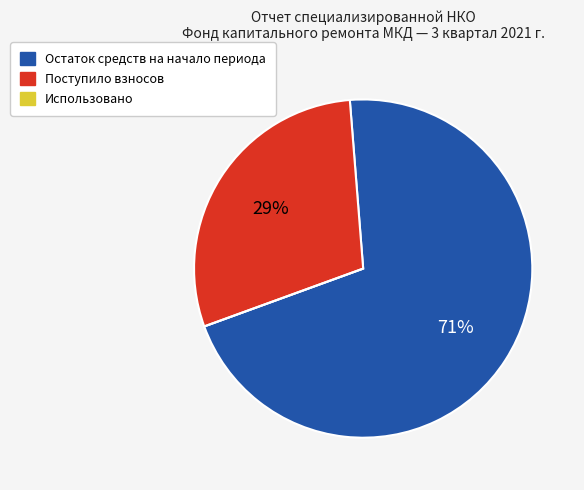

True or false: Поступило взносов accounts for 44% of the total.

False